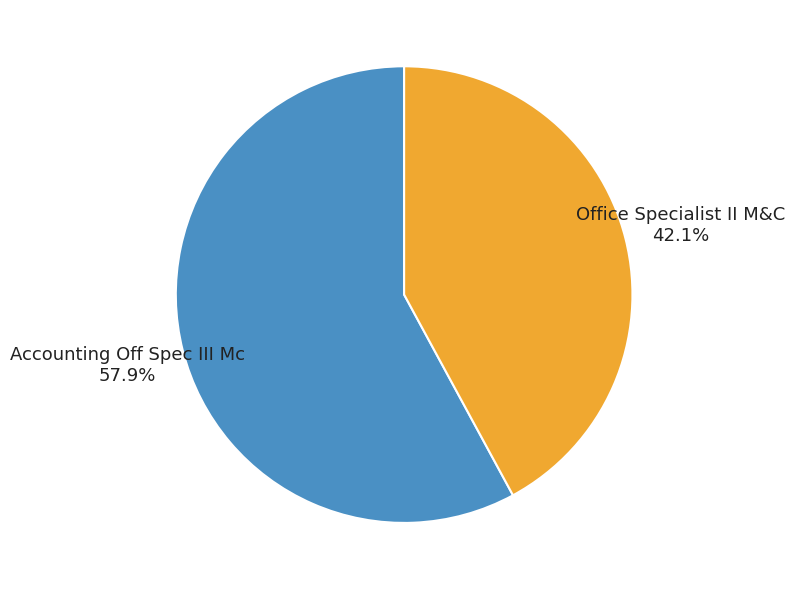

How much of the chart is everything except Office Specialist II M&C?

57.9%